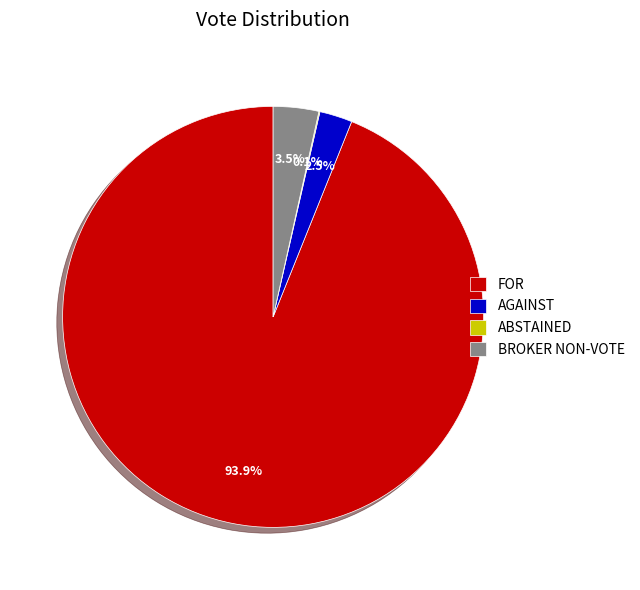

Which has a higher value, FOR or AGAINST?

FOR